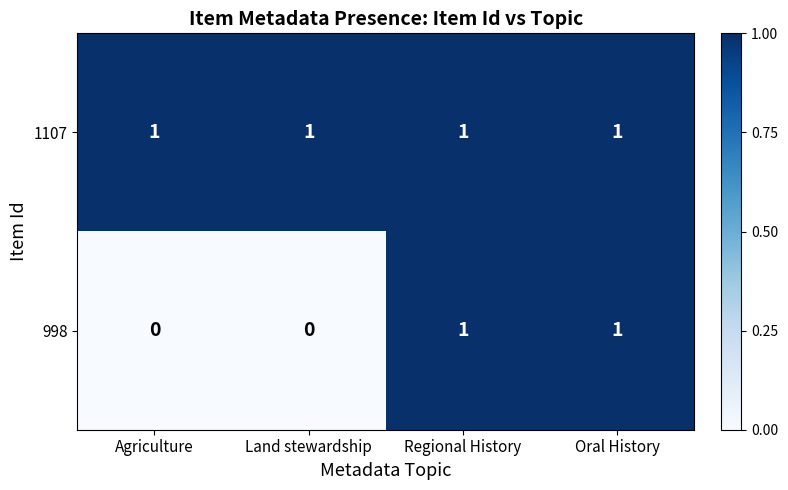

Reading left to right, what are all the values shown in this chart?

1107: 1	1	1	1
998: 0	0	1	1